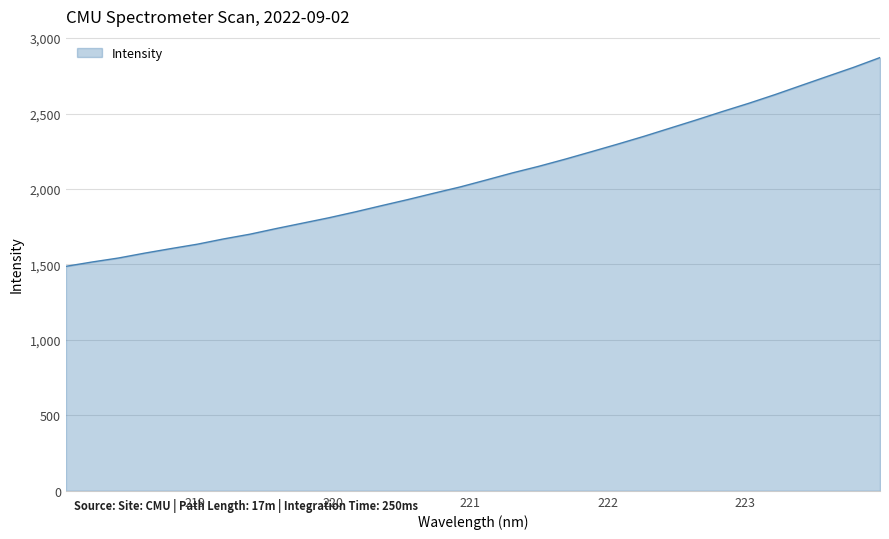

What is the smallest value displayed?

1487.6